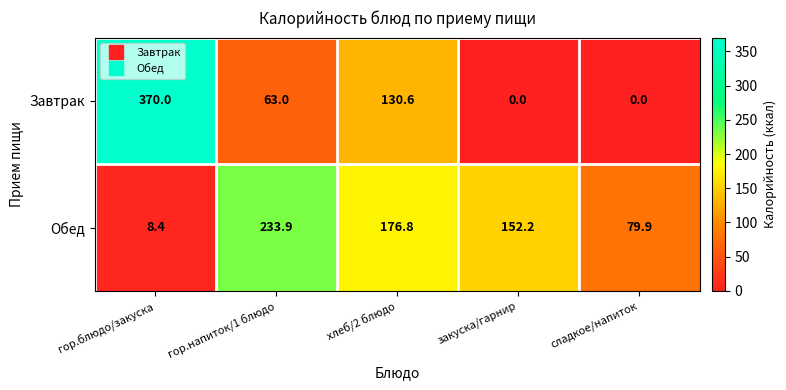

The Обед series shows 152.2 at закуска/гарнир. True or false?

True